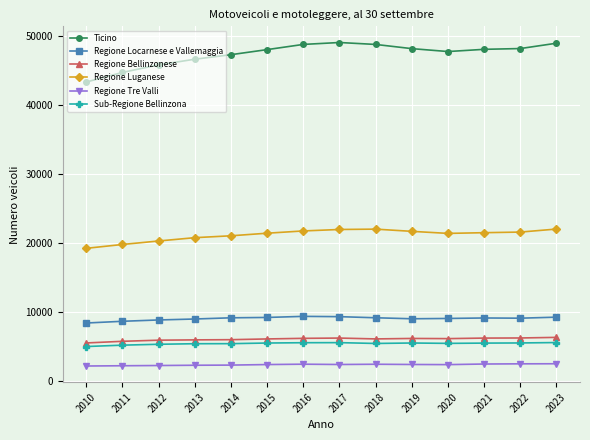

The Regione Locarnese e Vallemaggia series shows 15587 at 2013. True or false?

False